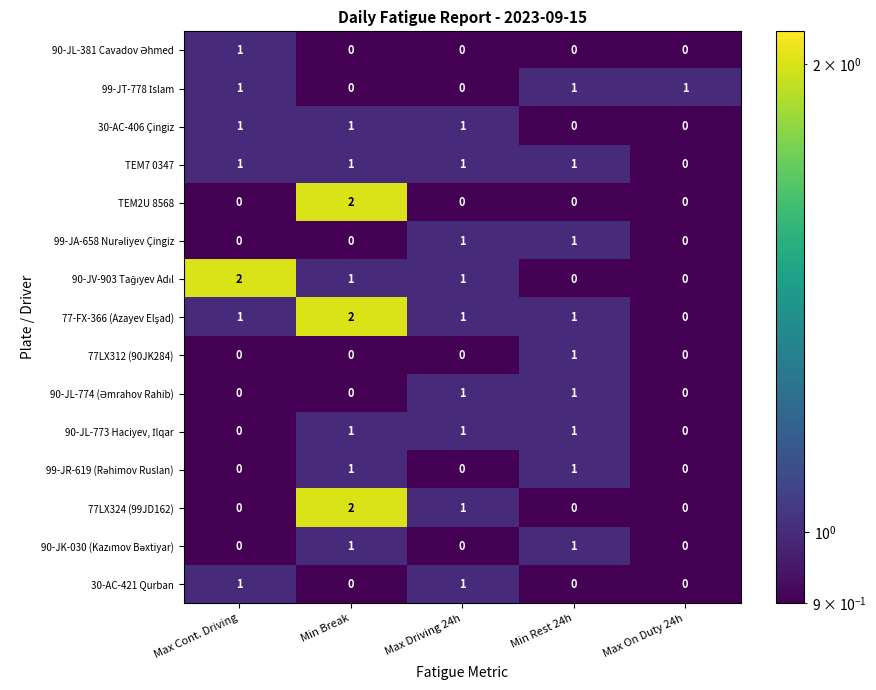

At how many categories does at least one series exceed 0?

5